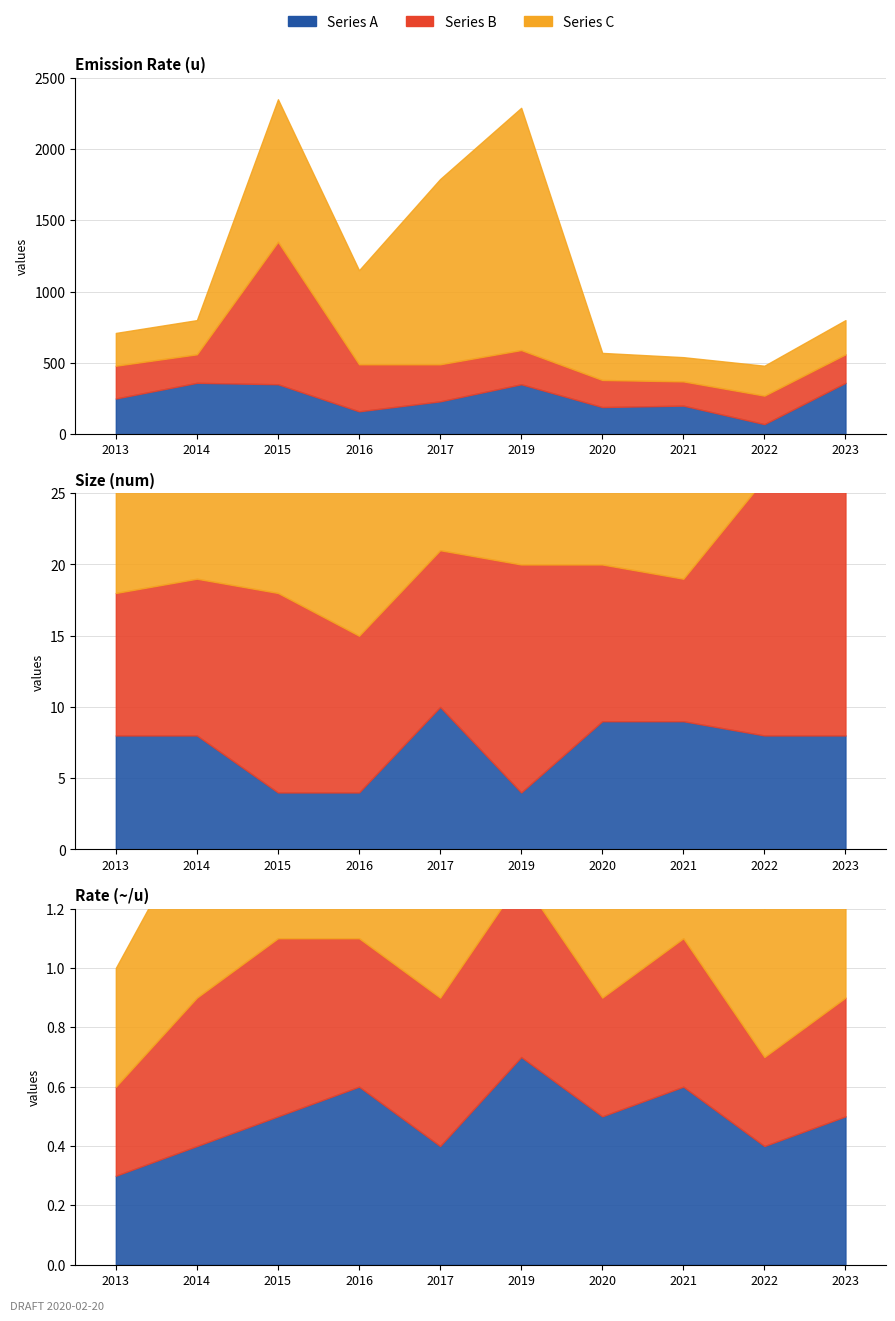

Read the Size (num) value at 2022.

8.0